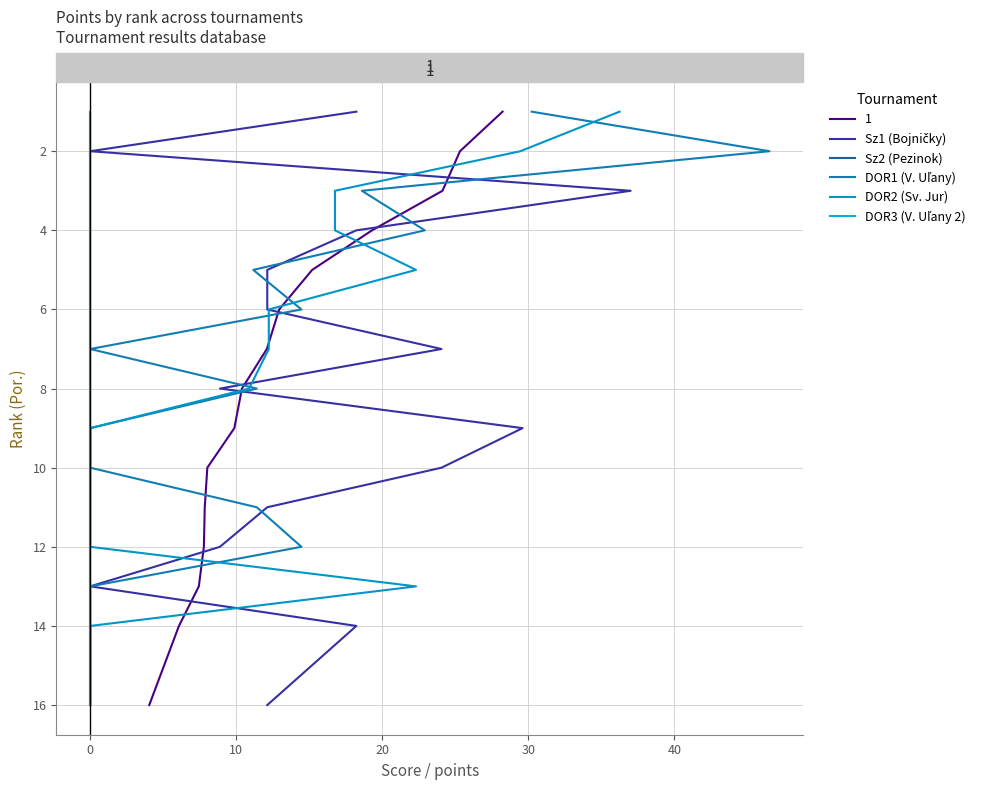

At which label does Sz2 (Pezinok) first exceed 11?

11